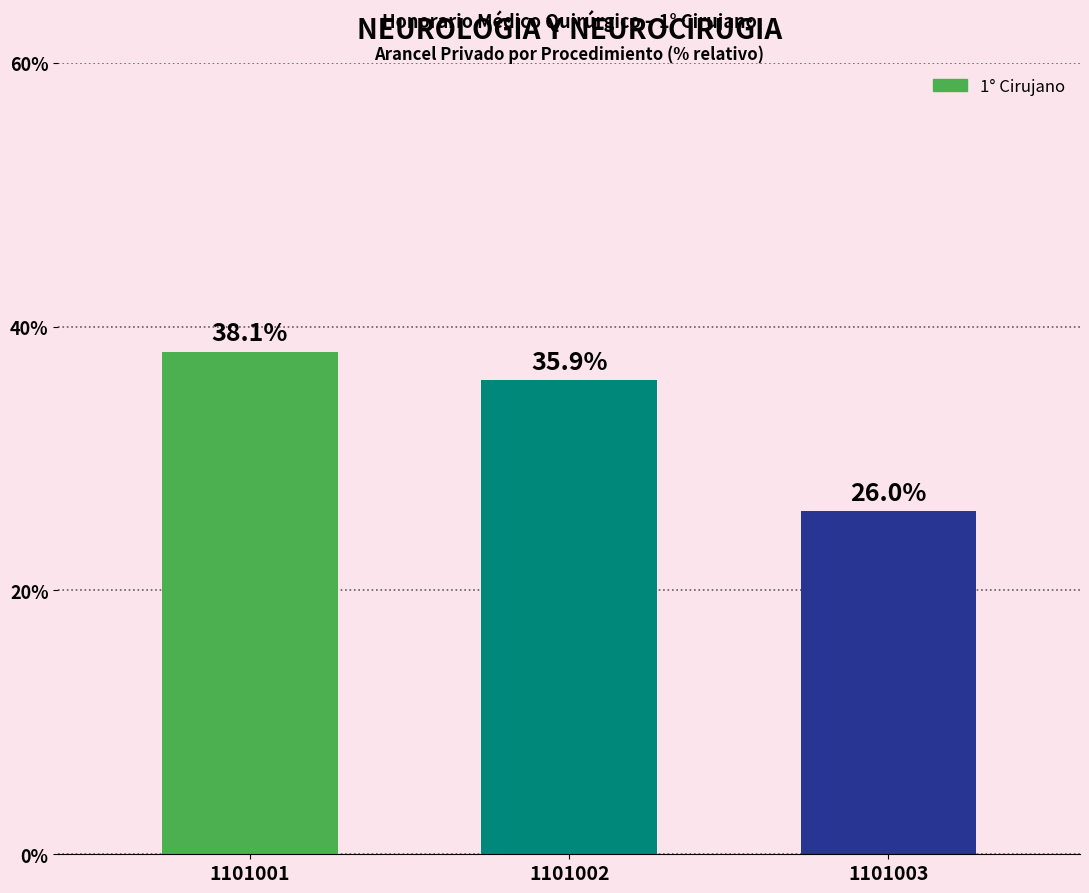

Count the number of categories in the chart.

3